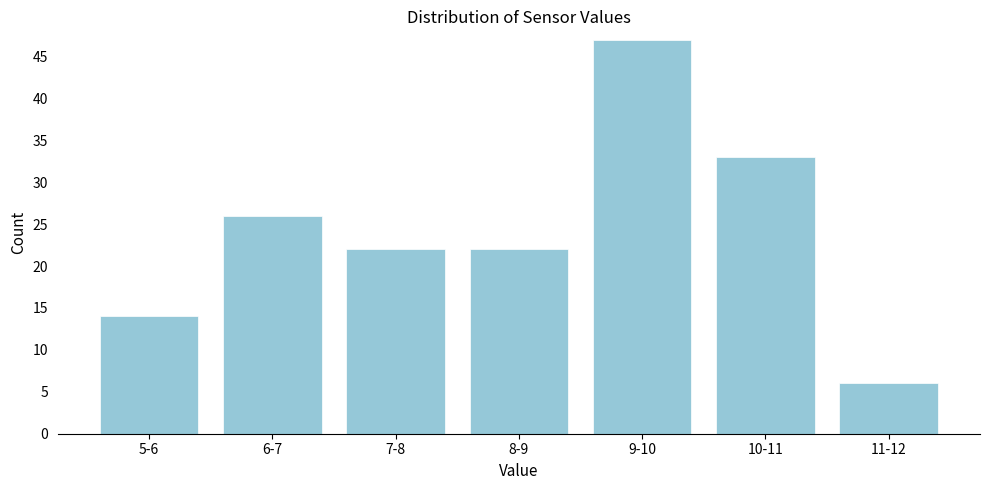

Reading left to right, what are all the values shown in this chart?

5-6=14	6-7=26	7-8=22	8-9=22	9-10=47	10-11=33	11-12=6